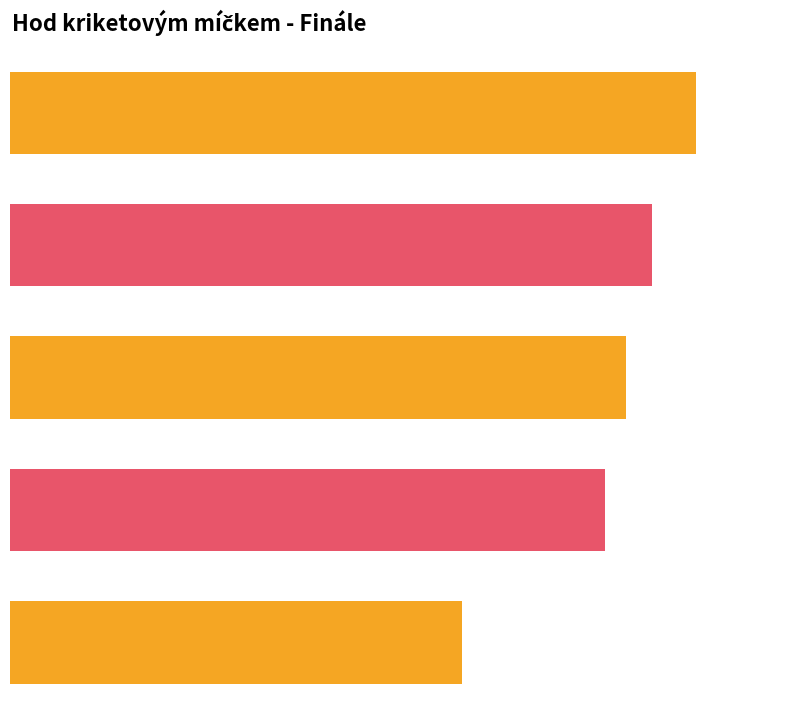

Reading left to right, extract all data points from this chart.

32.9	30.8	29.6	28.6	21.7